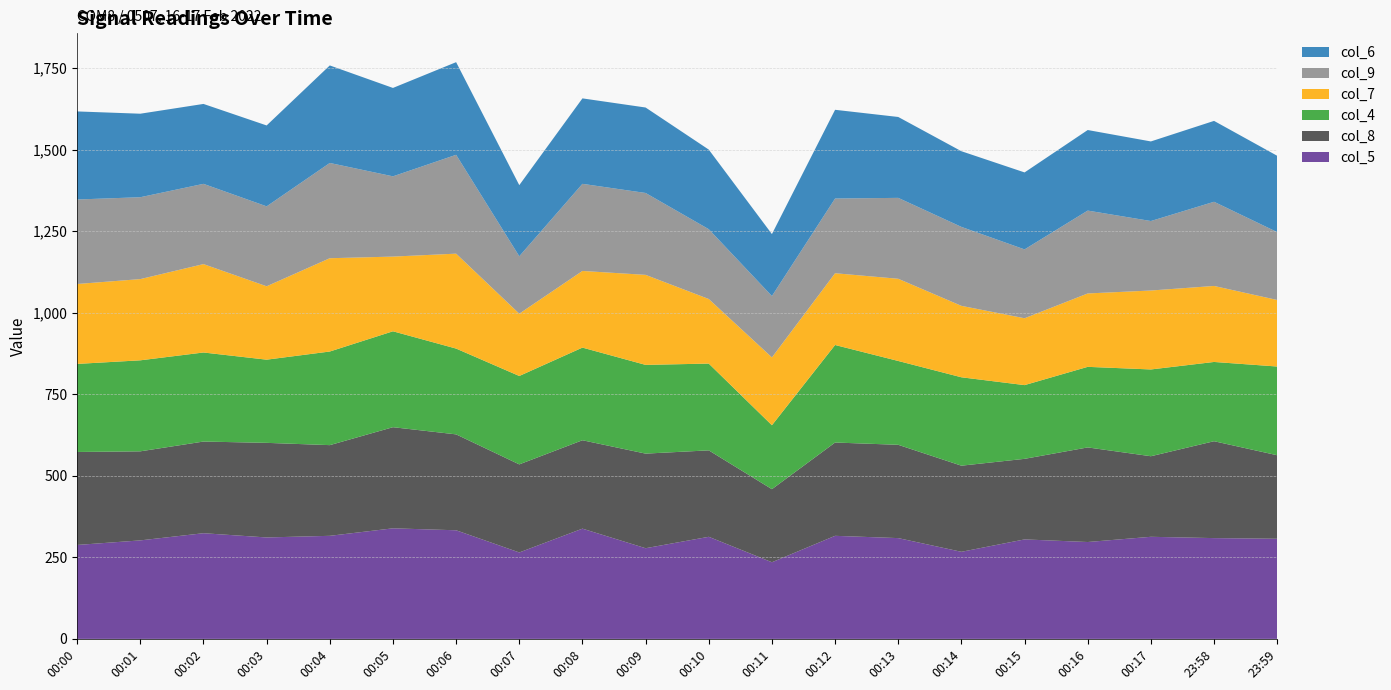

Reading left to right, list all the values displayed in this chart.

col_5: 00:00=288	00:01=302	00:02=324	00:03=311	00:04=316	00:05=339	00:06=333	00:07=265	00:08=338	00:09=278	00:10=313	00:11=235	00:12=316	00:13=309	00:14=267	00:15=305	00:16=297	00:17=313	23:58=309	23:59=307
col_8: 00:00=285	00:01=273	00:02=281	00:03=290	00:04=278	00:05=310	00:06=294	00:07=270	00:08=271	00:09=290	00:10=265	00:11=224	00:12=286	00:13=286	00:14=264	00:15=247	00:16=290	00:17=247	23:58=297	23:59=256
col_4: 00:00=270	00:01=279	00:02=273	00:03=255	00:04=287	00:05=294	00:06=263	00:07=271	00:08=284	00:09=272	00:10=266	00:11=196	00:12=299	00:13=257	00:14=271	00:15=226	00:16=247	00:17=266	23:58=243	23:59=272
col_7: 00:00=245	00:01=249	00:02=271	00:03=225	00:04=286	00:05=229	00:06=291	00:07=191	00:08=235	00:09=276	00:10=198	00:11=208	00:12=220	00:13=252	00:14=219	00:15=205	00:16=225	00:17=242	23:58=233	23:59=204
col_9: 00:00=259	00:01=251	00:02=246	00:03=245	00:04=292	00:05=246	00:06=303	00:07=176	00:08=267	00:09=251	00:10=214	00:11=188	00:12=229	00:13=248	00:14=242	00:15=211	00:16=254	00:17=213	23:58=258	23:59=208
col_6: 00:00=270	00:01=256	00:02=245	00:03=248	00:04=299	00:05=271	00:06=284	00:07=218	00:08=262	00:09=262	00:10=244	00:11=190	00:12=272	00:13=248	00:14=232	00:15=236	00:16=247	00:17=244	23:58=248	23:59=234